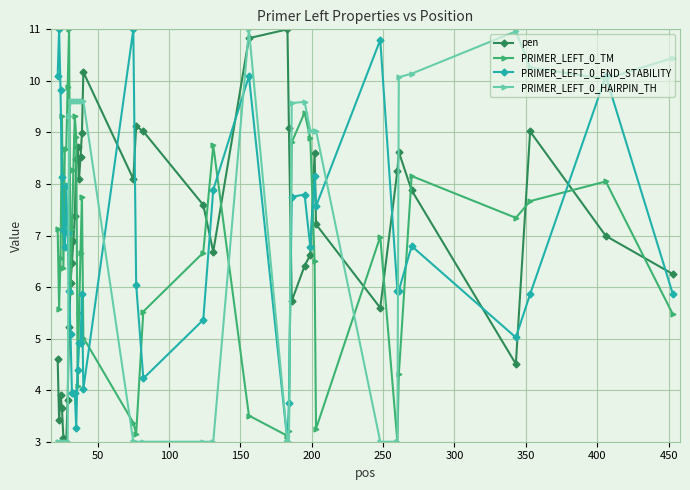

How many intersections are there between pen and PRIMER_LEFT_0_END_STABILITY?

13